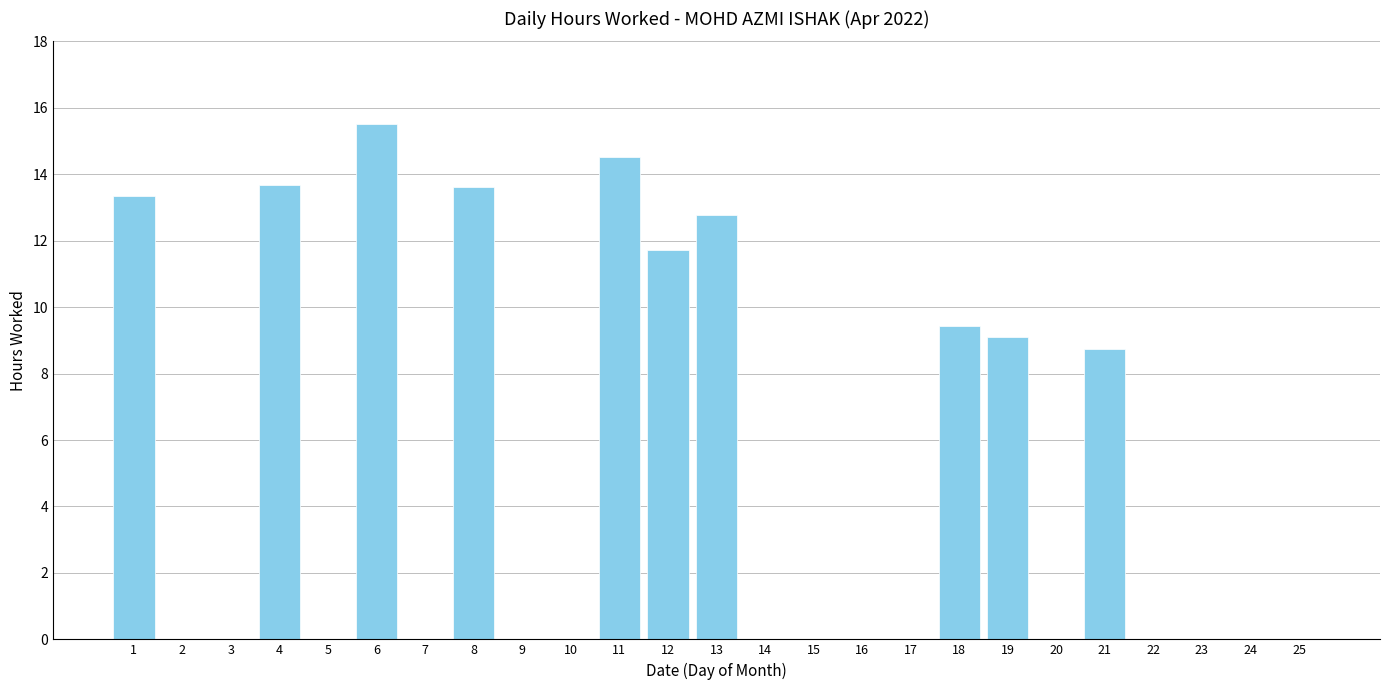

Which has a higher value, 13 or 8?

8